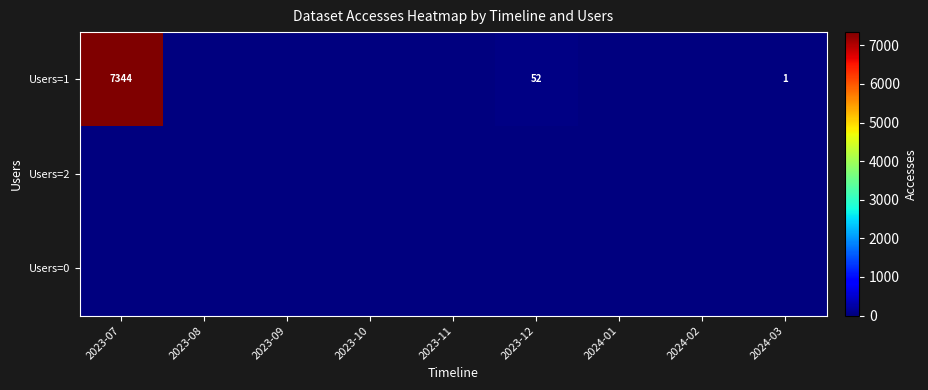

At how many categories does at least one series exceed 800?

1